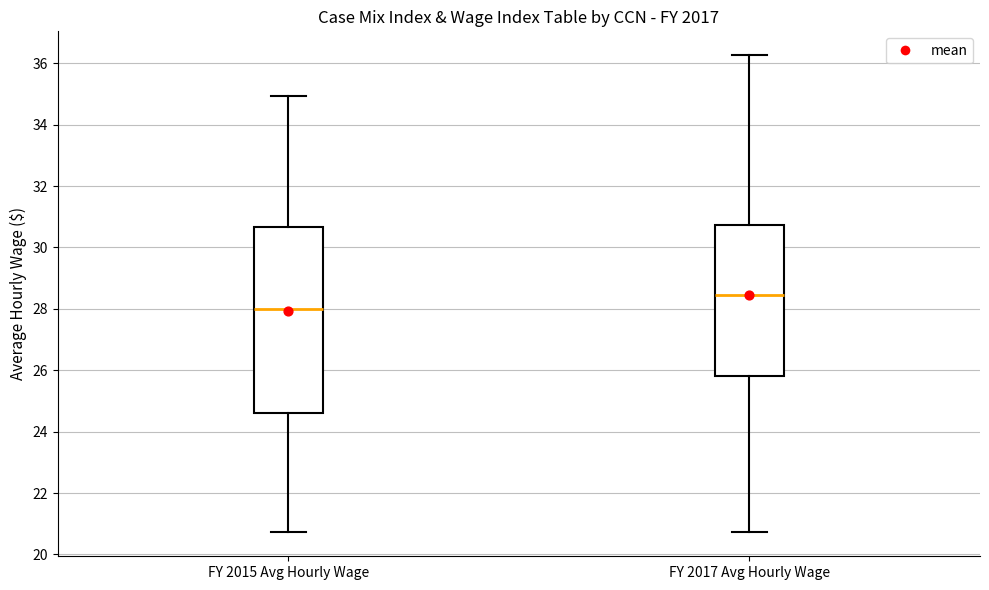

Reading left to right, read every box against the y-axis: the position of its median line, the range the box covers, and the ends of its whiskers. The values are not printed on the chart, so give them approximately, as read against the axis.

FY 2015 Avg Hourly Wage: median 28.0, box 24.6 to 30.6, whiskers 20.8 to 35.0
FY 2017 Avg Hourly Wage: median 28.4, box 25.8 to 30.8, whiskers 20.8 to 36.2